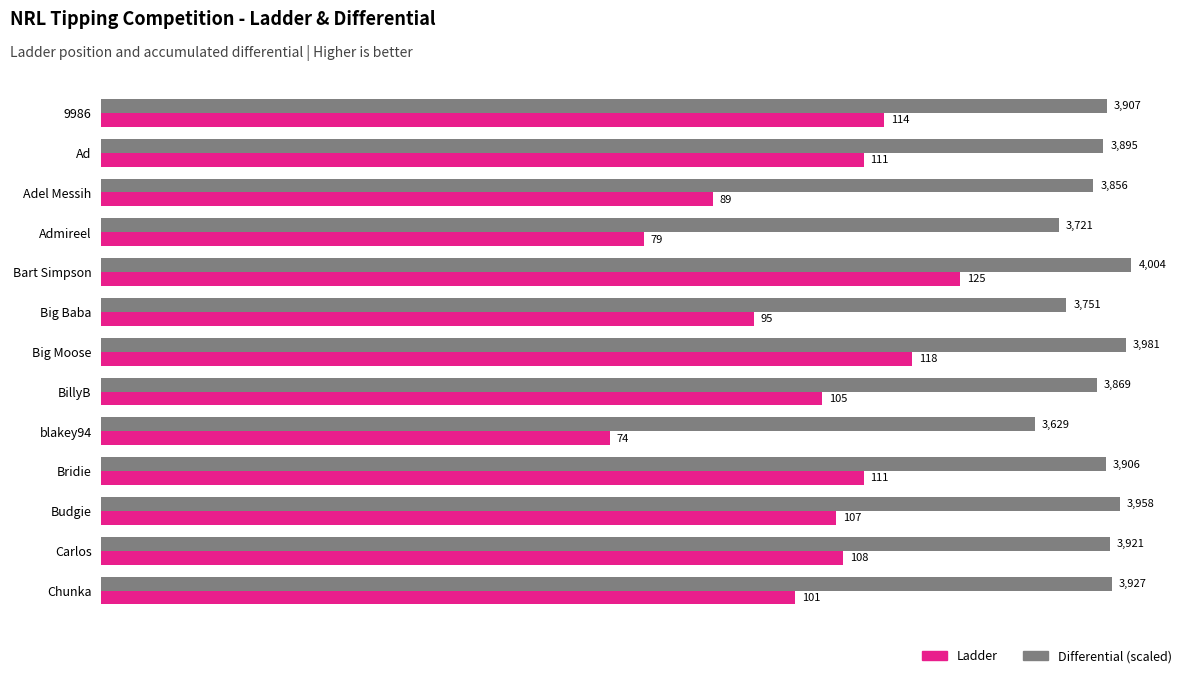

The Ladder series shows 56.1 at BillyB. True or false?

False